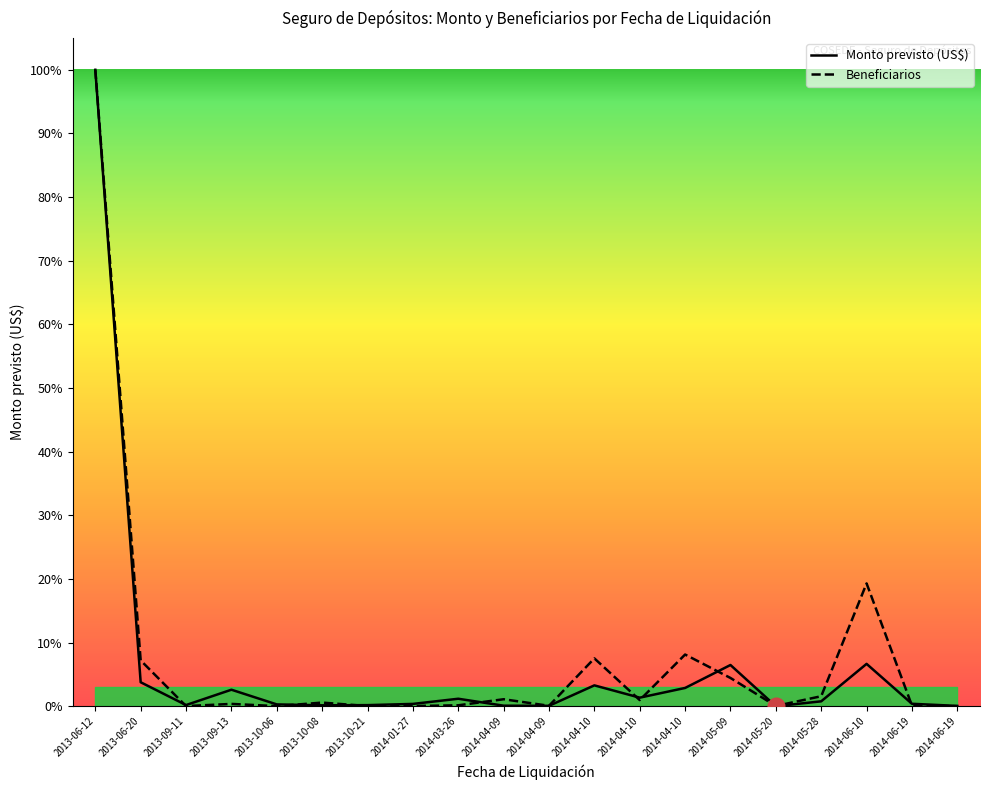

Reading left to right, extract all data points from this chart.

Monto previsto (US$): 2013-06-12=100.0	2013-06-20=3.8	2013-09-11=0.2	2013-09-13=2.6	2013-10-06=0.3	2013-10-08=0.2	2013-10-21=0.2	2014-01-27=0.4	2014-03-26=1.2	2014-04-09=0.1	2014-04-09=0.1	2014-04-10=3.3	2014-04-10=1.4	2014-04-10=2.9	2014-05-09=6.5	2014-05-20=0.0	2014-05-28=0.8	2014-06-10=6.7	2014-06-19=0.4	2014-06-19=0.1
Beneficiarios: 2013-06-12=100.0	2013-06-20=7.2	2013-09-11=0.0	2013-09-13=0.4	2013-10-06=0.0	2013-10-08=0.6	2013-10-21=0.0	2014-01-27=0.0	2014-03-26=0.2	2014-04-09=1.1	2014-04-09=0.1	2014-04-10=7.5	2014-04-10=1.0	2014-04-10=8.1	2014-05-09=4.5	2014-05-20=0.1	2014-05-28=1.6	2014-06-10=19.3	2014-06-19=0.1	2014-06-19=0.0